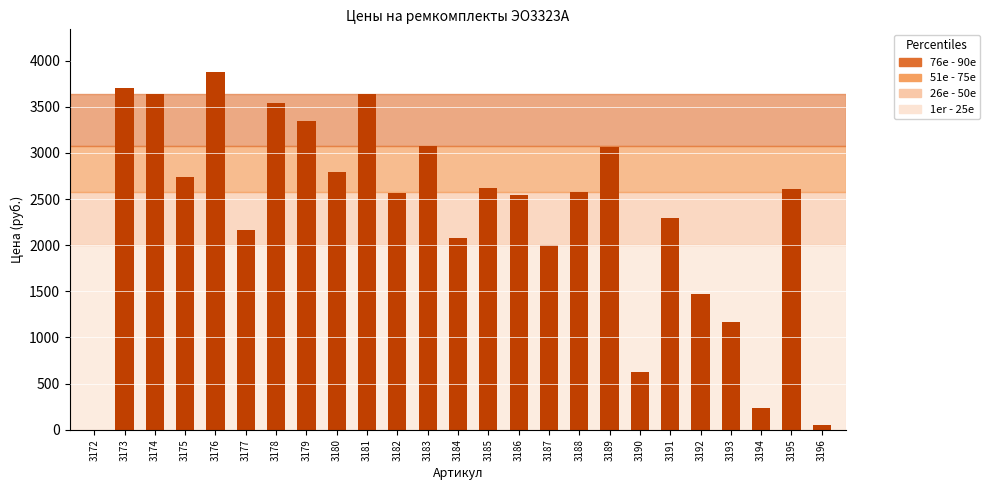

What is the ratio of the value at 3188 to the value at 3183?

0.8